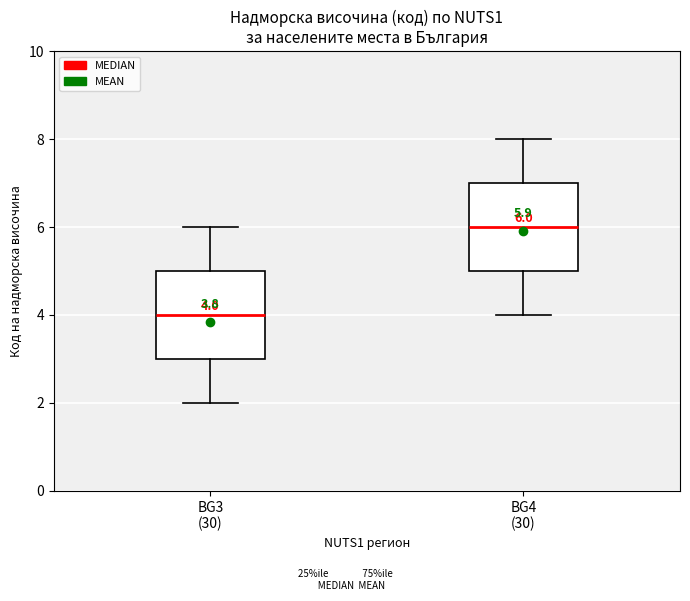

Which box has the lowest median line?

BG3 (30)